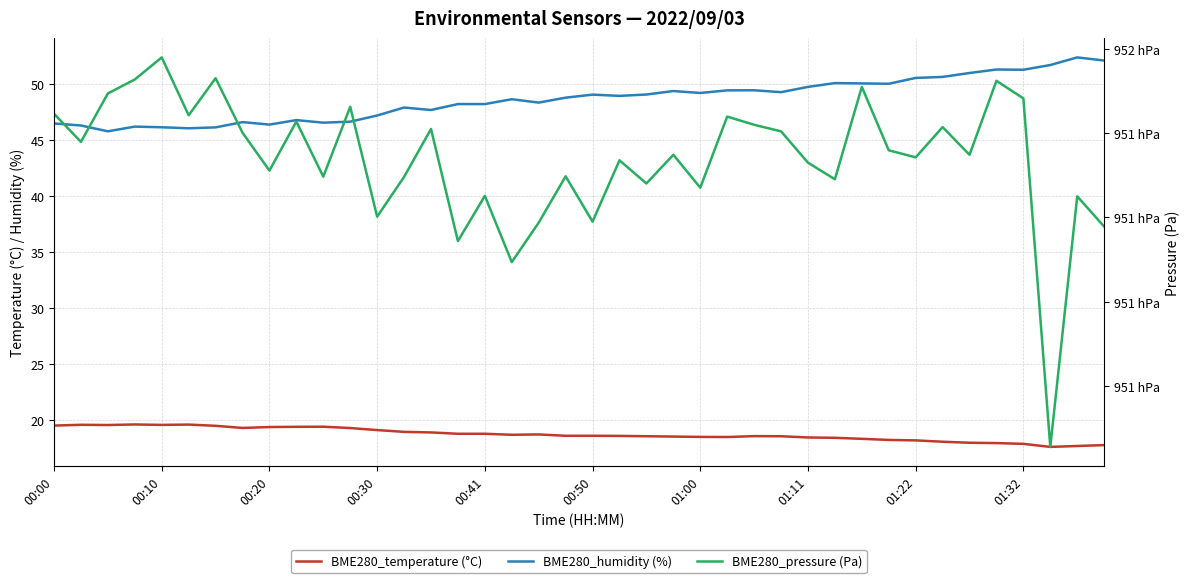

How many data points in BME280_humidity (%) are less than 48?

15